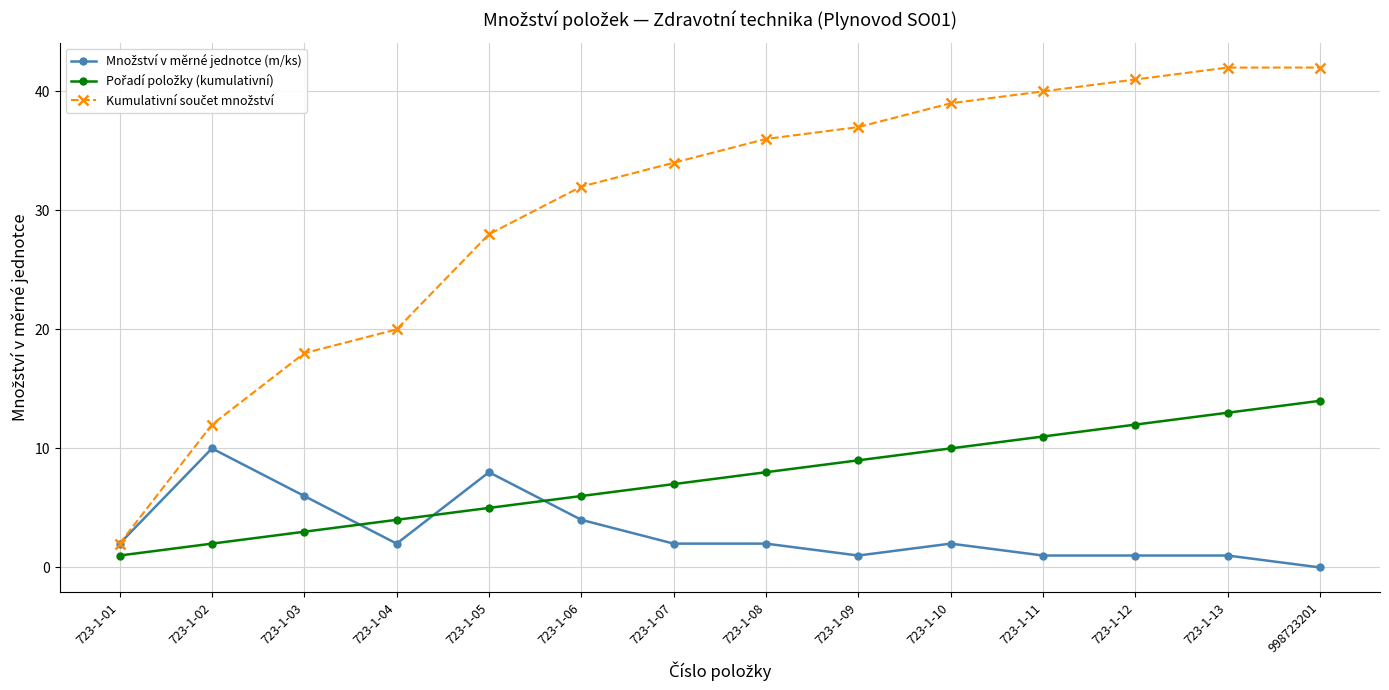

Which category has the lowest value across all series?

998723201